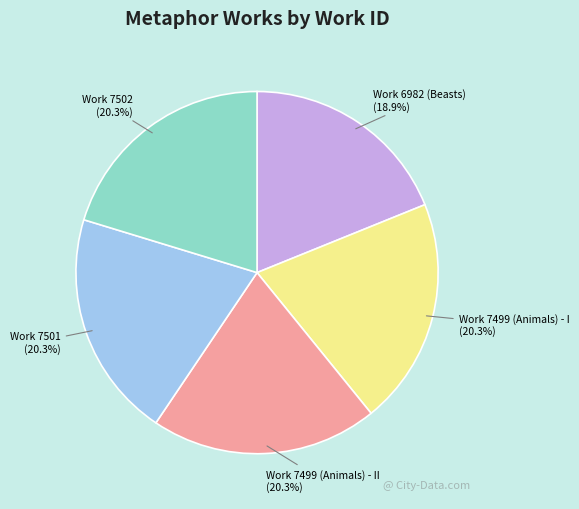

Count the number of slices in the pie.

5